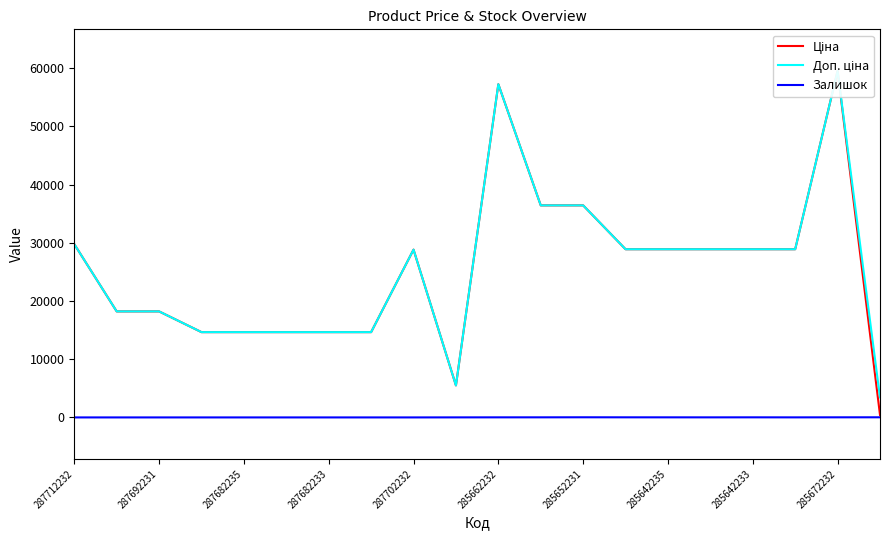

The Залишок series shows 0 at 287682233. True or false?

True